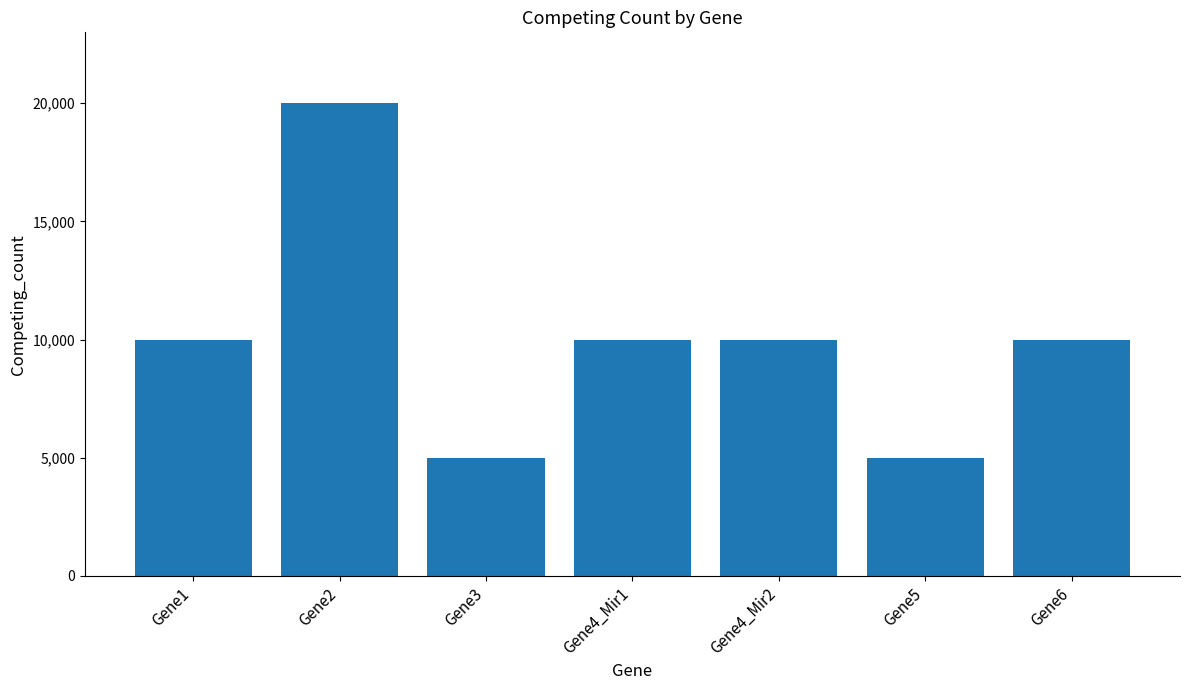

What is the smallest value displayed?

5000